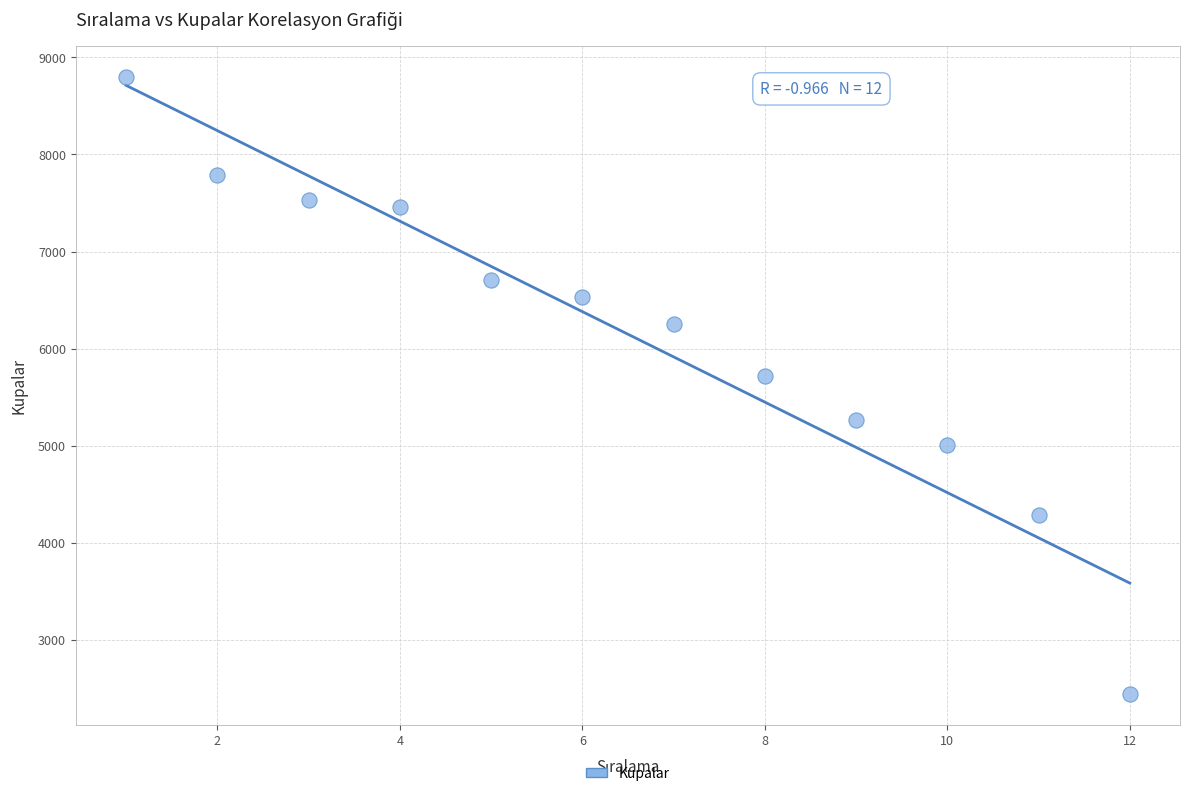

What Y value in the scatter plot is closest to 5617?

5715